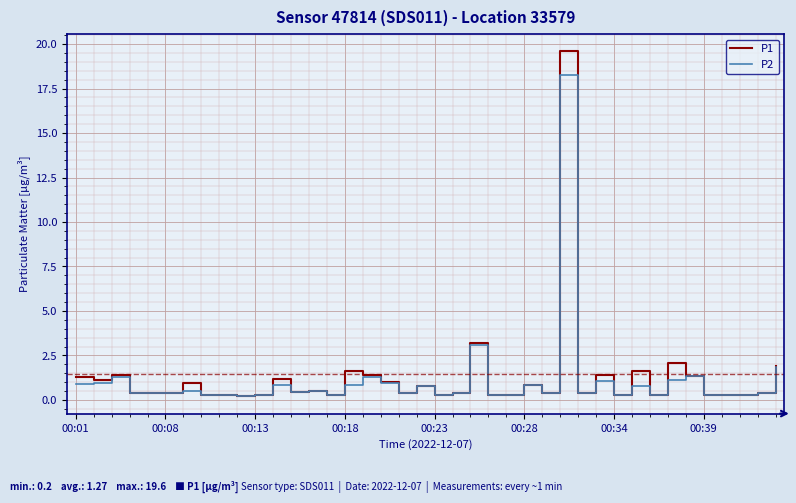

What is the difference between the maximum and minimum values in the P1 series?

19.4